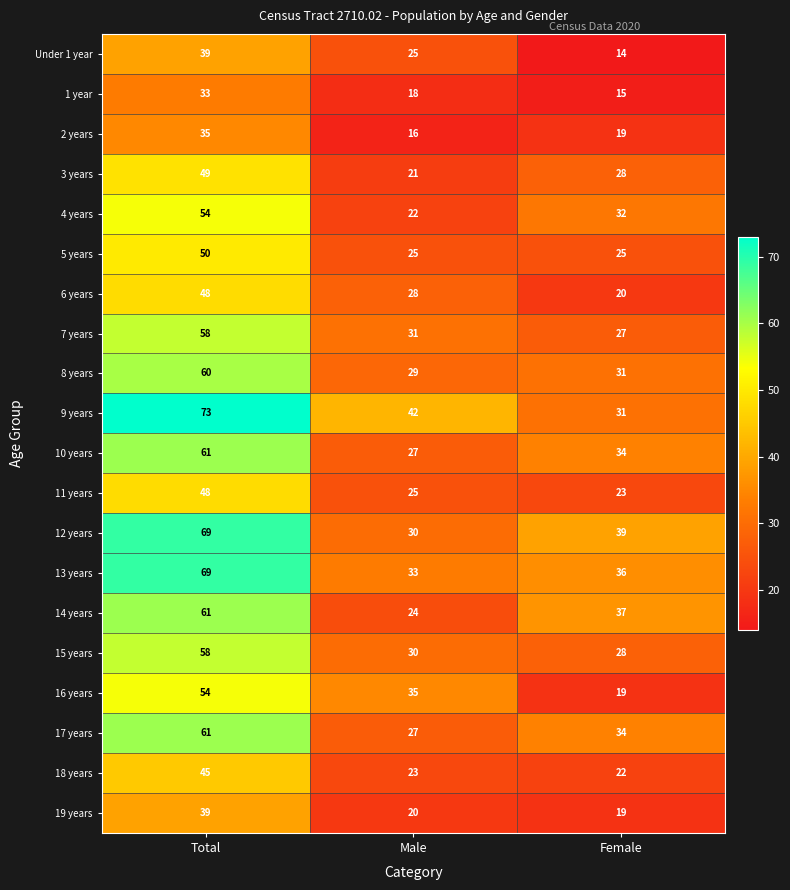

Which category has the lowest value across all series?

Female